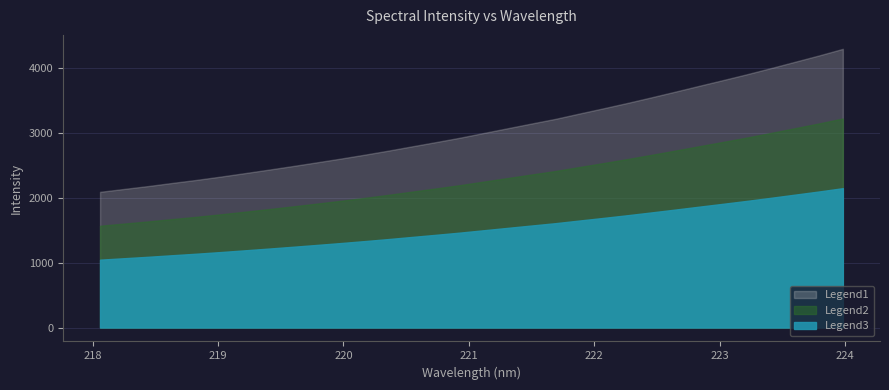

What is the average value?

3041.5